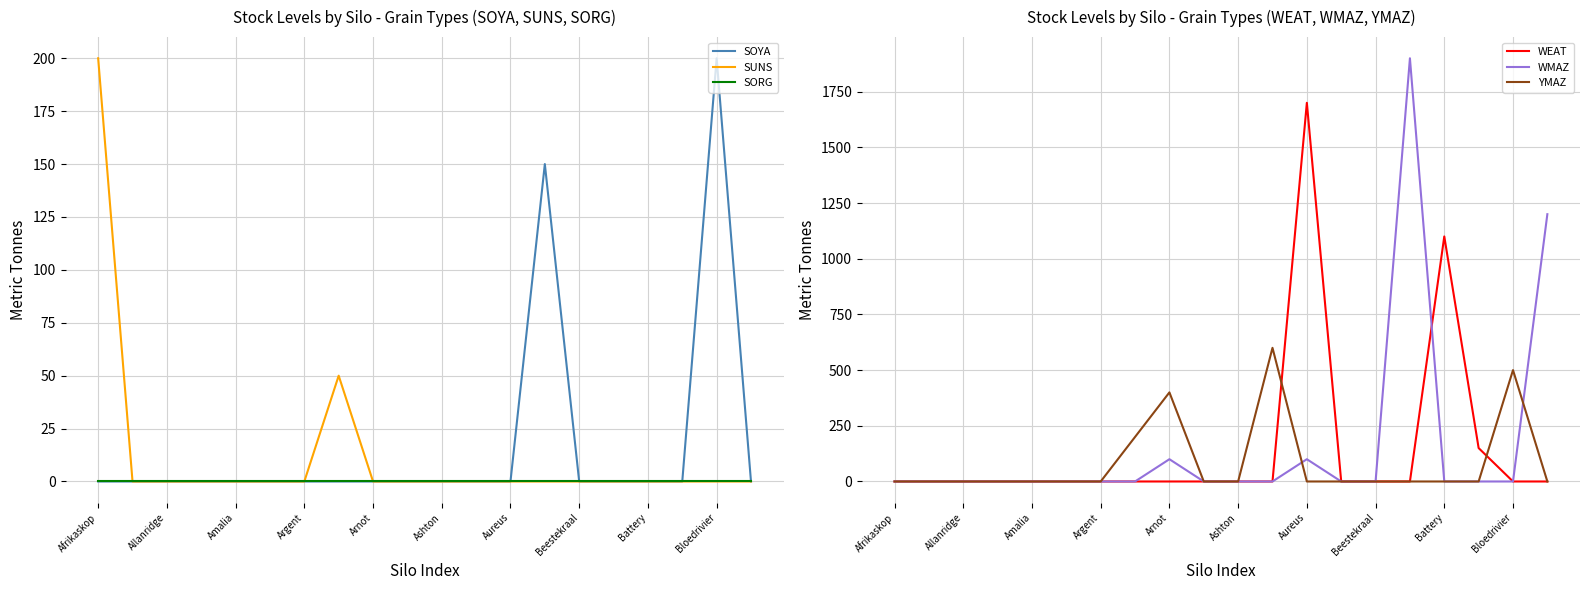

What is the maximum value for WMAZ?

1900